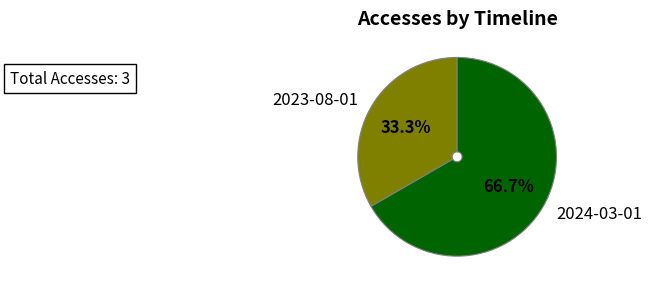

True or false: 2024-03-01 accounts for 67% of the total.

True